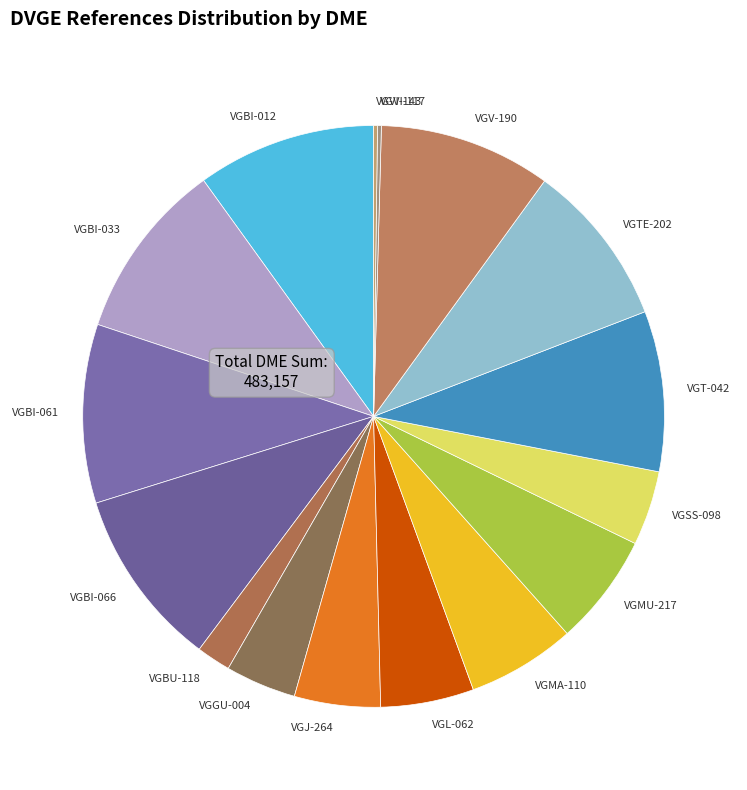

True or false: VGBI-012 accounts for 22% of the total.

False